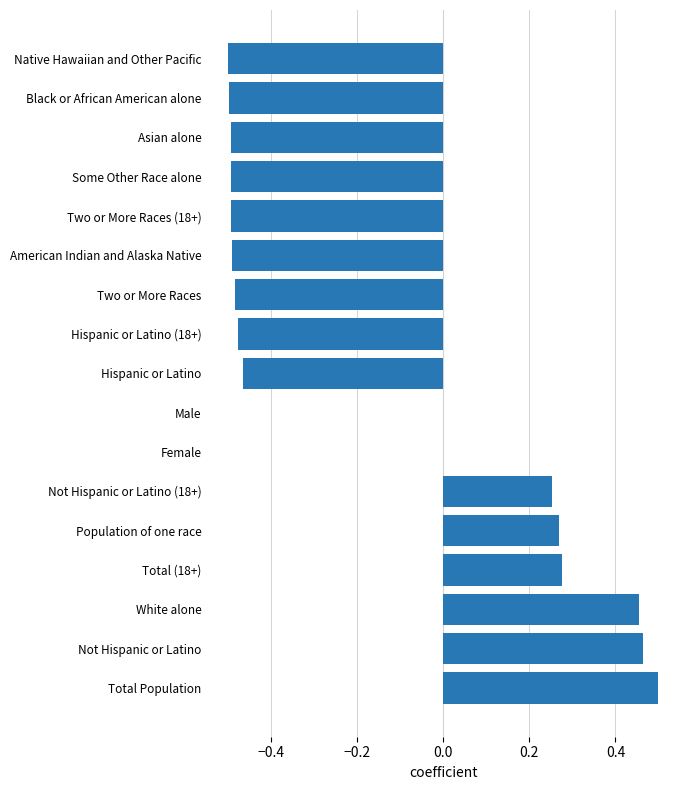

Which category has the highest value across all series?

Total Population